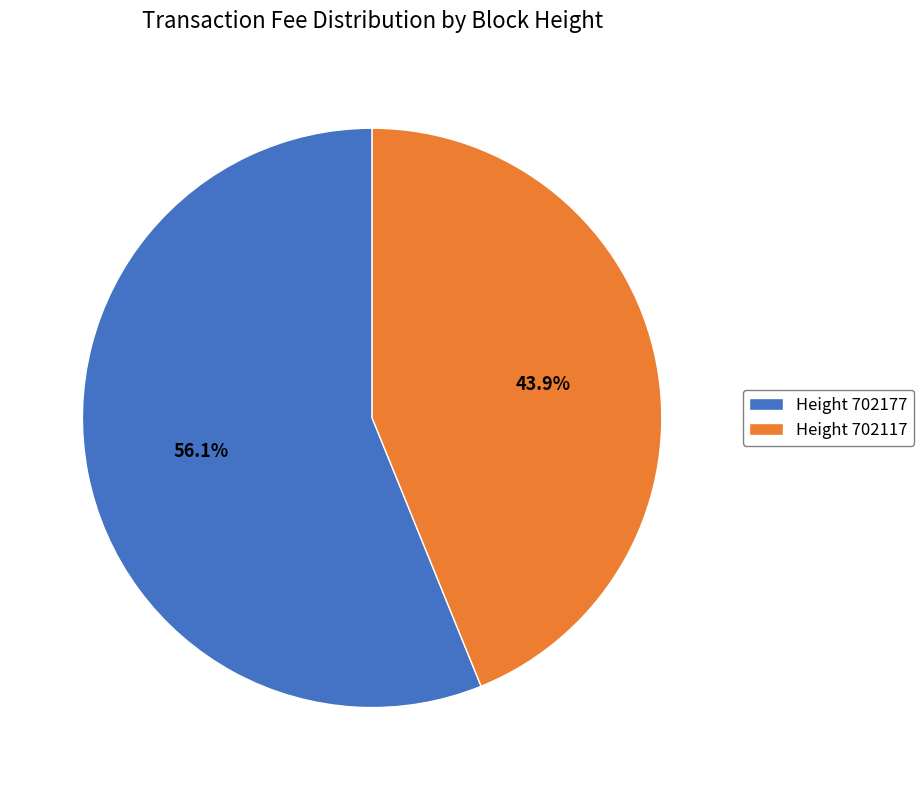

Which category has the smallest portion of the pie?

Height 702117